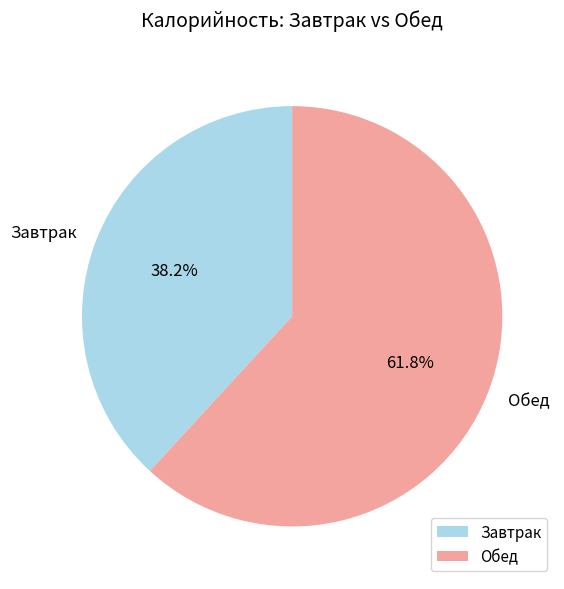

Combined, what portion of the pie is Завтрак and Обед?

100.0%